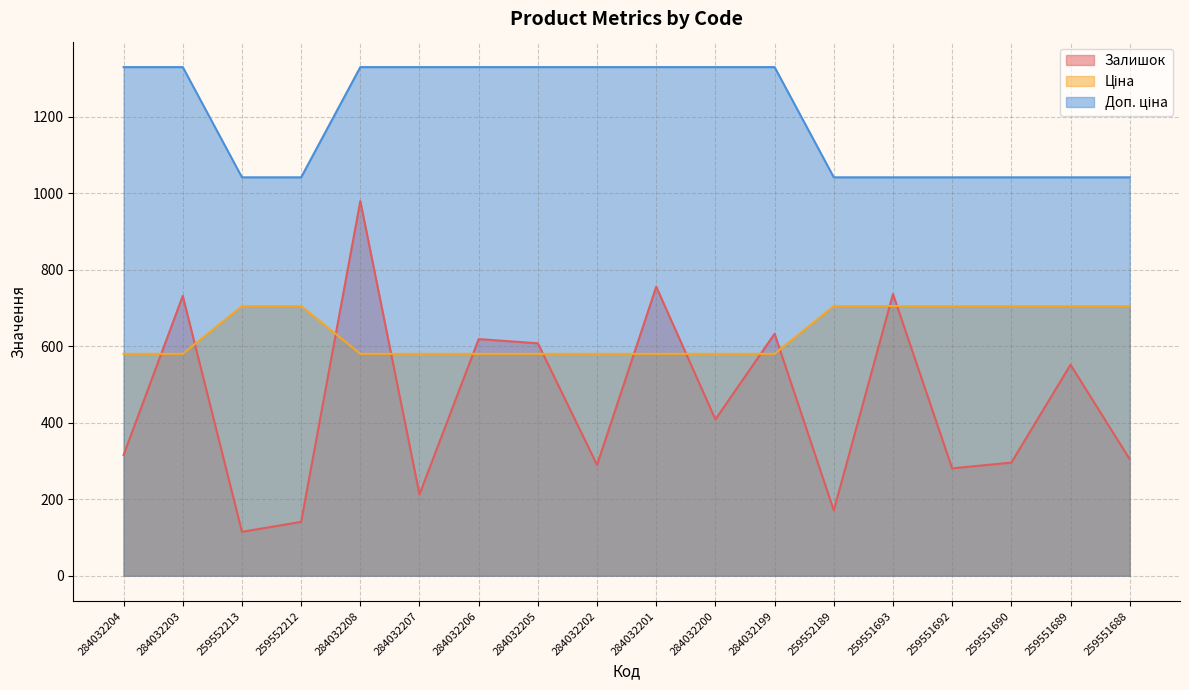

What are all the series names shown in the legend?

Залишок, Ціна, Доп. ціна